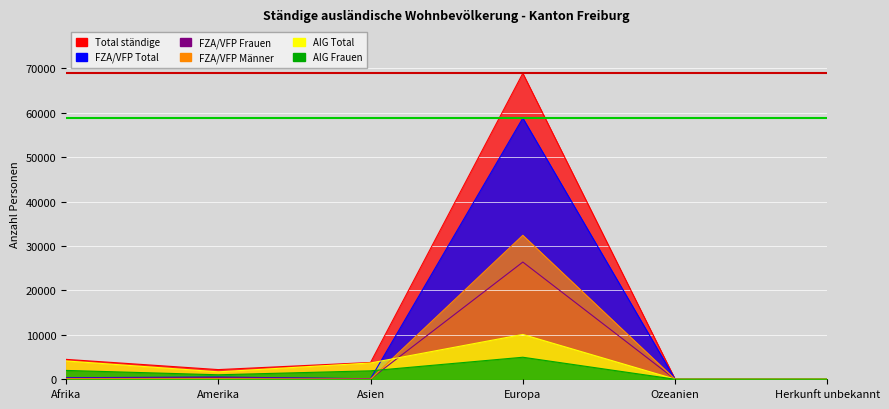

Where is Total ständige nearest to the value 34471?

Afrika